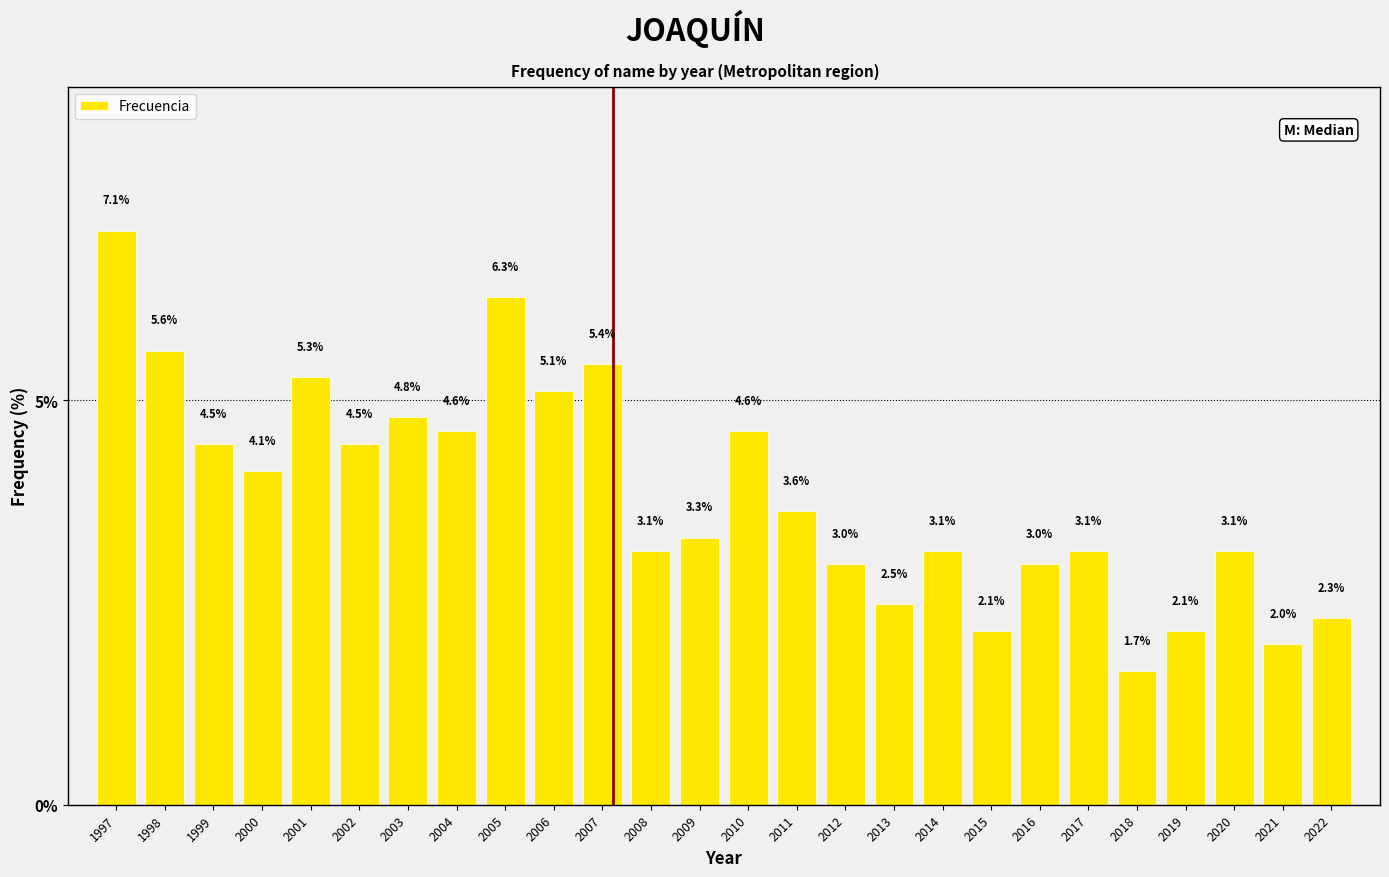

Reading left to right, extract all data points from this chart.

7.1	5.6	4.5	4.1	5.3	4.5	4.8	4.6	6.3	5.1	5.4	3.1	3.3	4.6	3.6	3.0	2.5	3.1	2.1	3.0	3.1	1.7	2.1	3.1	2.0	2.3